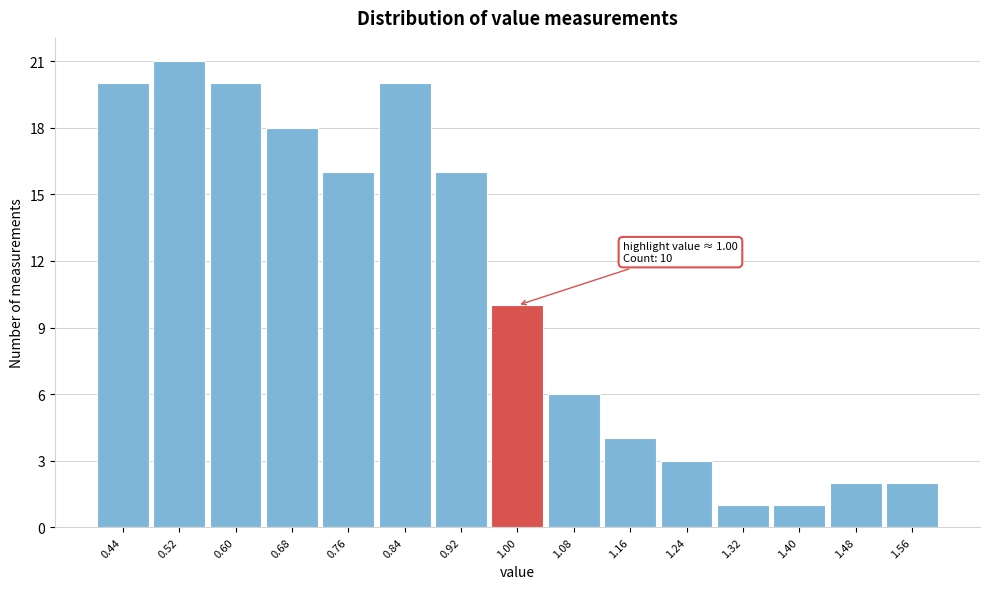

Which range on the x-axis has the tallest bar?

0.48 to 0.56